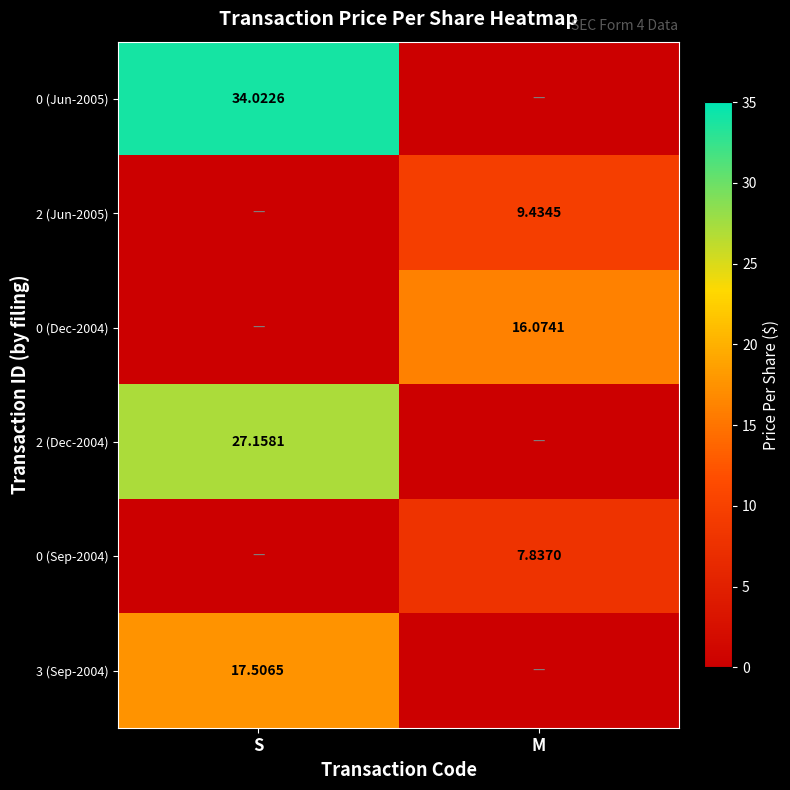

What is the highest value of the 2 (Jun-2005) series?

9.4